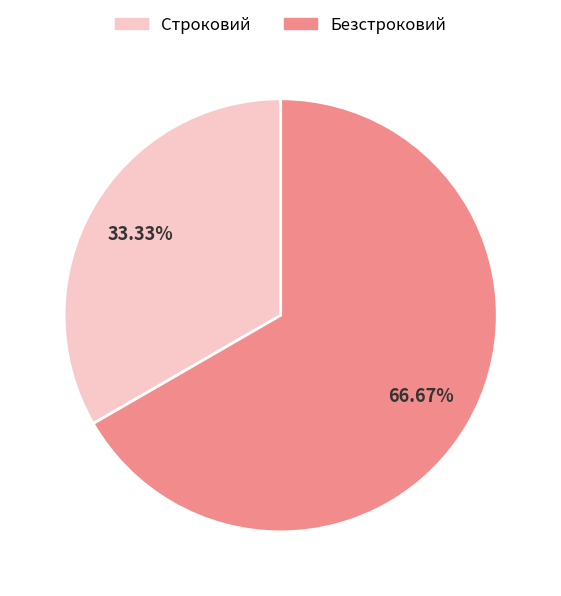

Which has a higher value, Строковий or Безстроковий?

Безстроковий